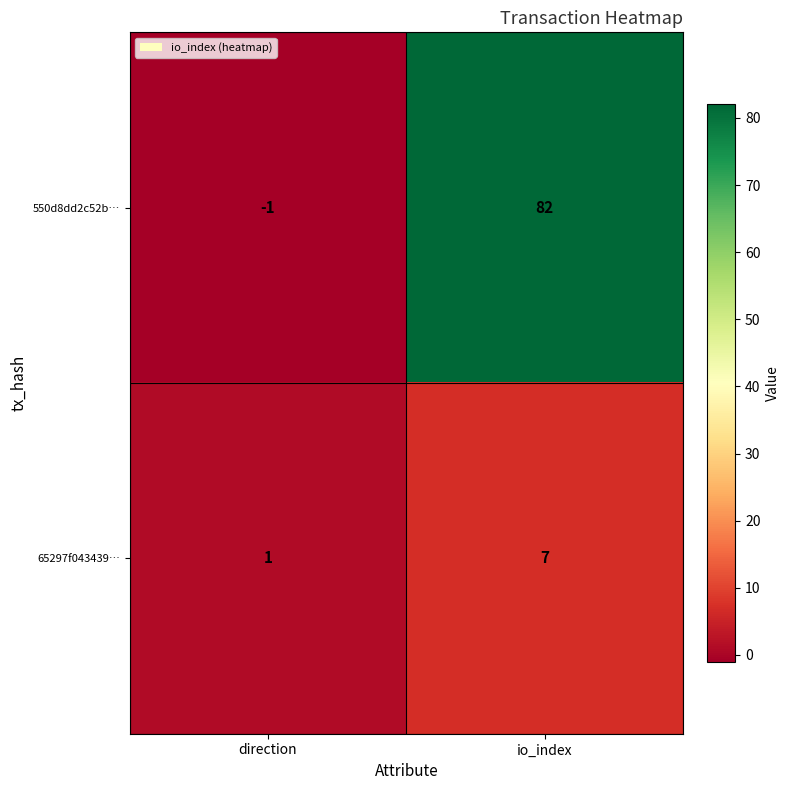

What is the average value of the 65297f043439… series?

4